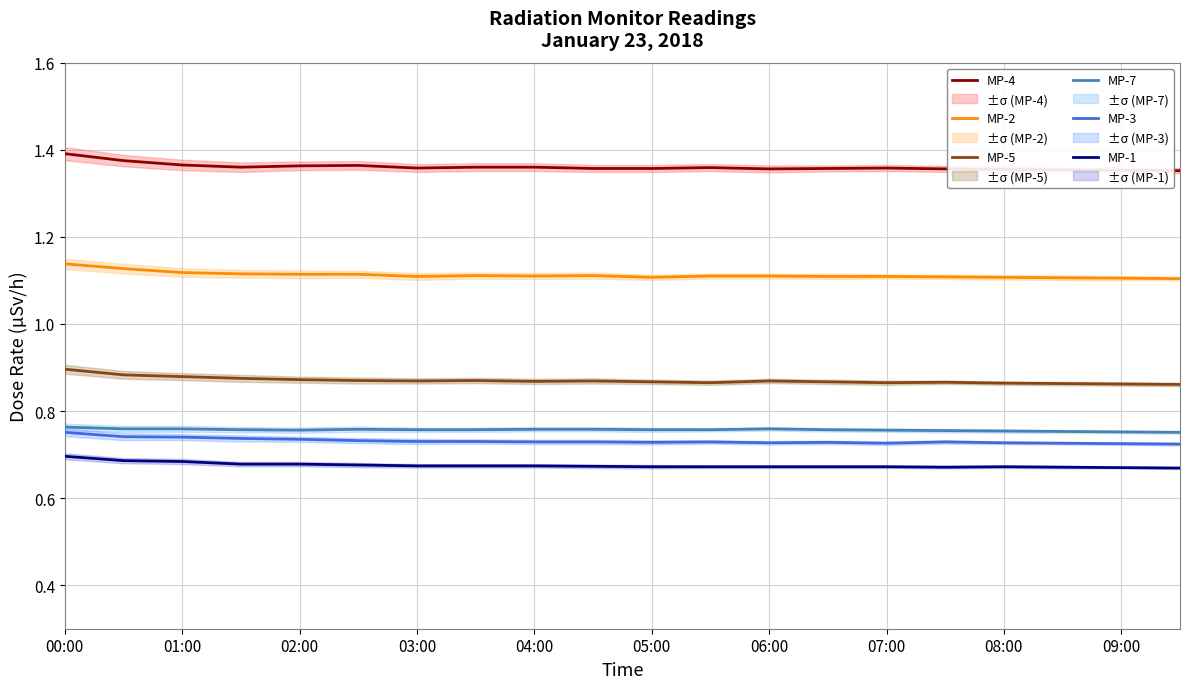

What is the highest value of the MP-1 series?

0.7